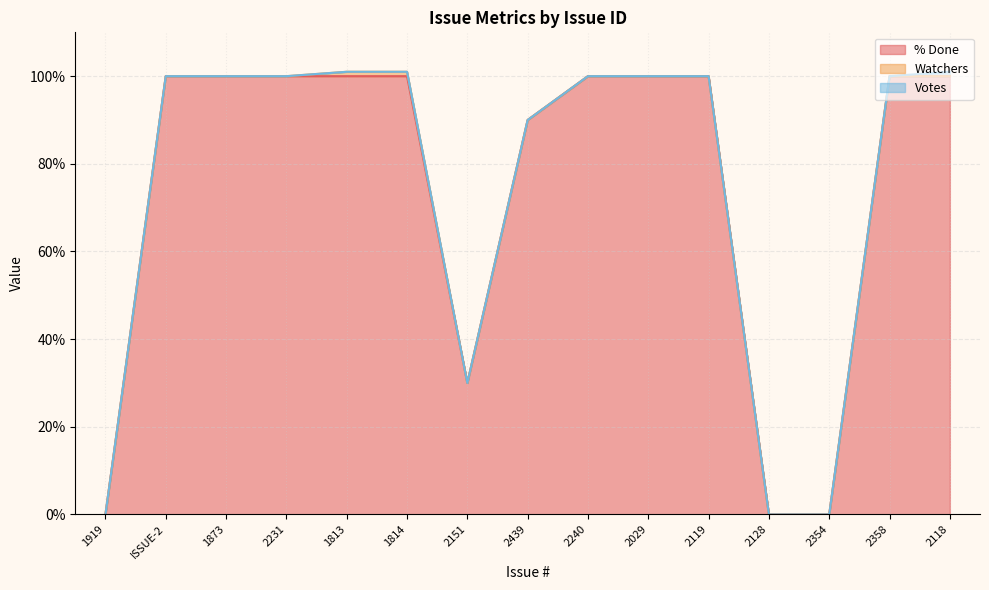

Does the chart display data point markers on the line(s)?

No